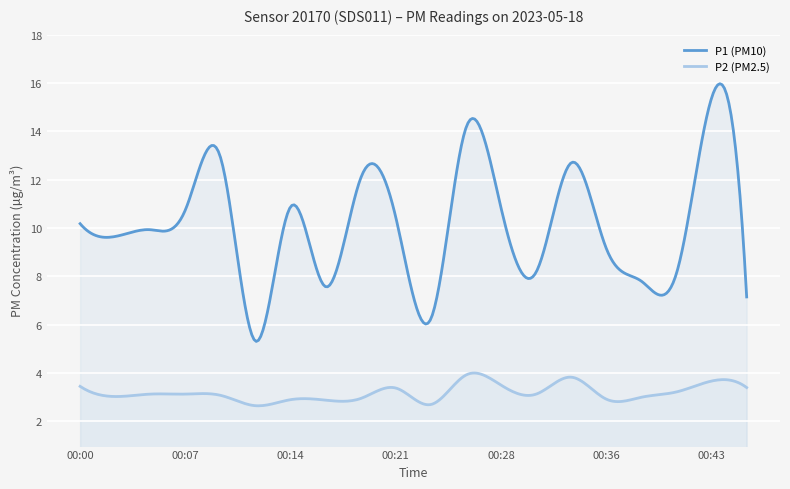

Which series has the largest range (max minus min)?

P1 (PM10)